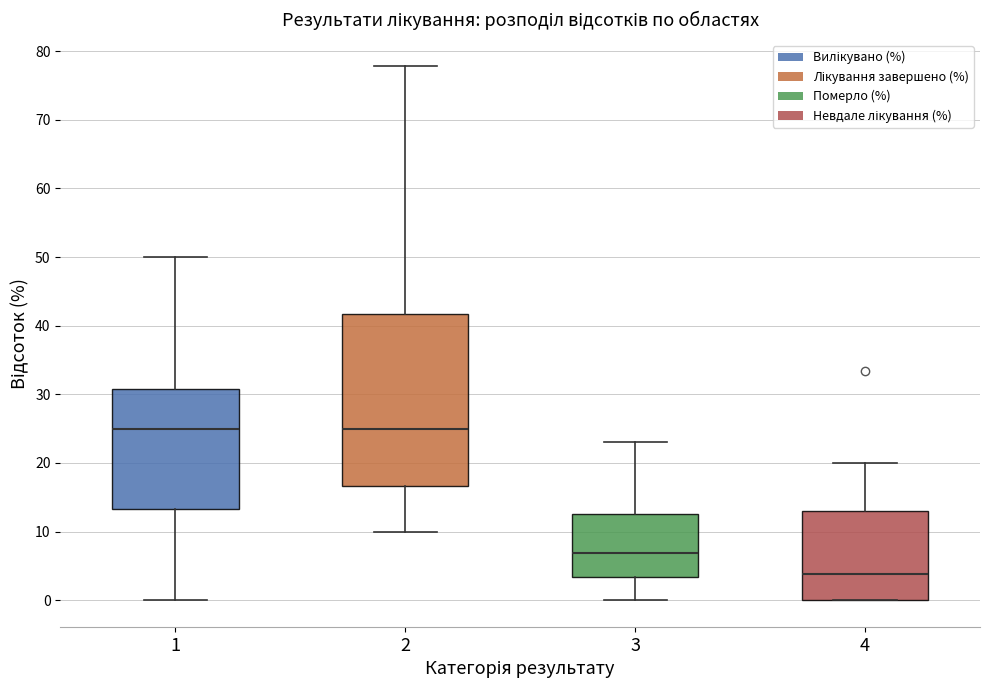

Where does the upper whisker of the box at x = 4 end on the y-axis? The values are not printed on the chart, so give them approximately, as read against the axis.

20